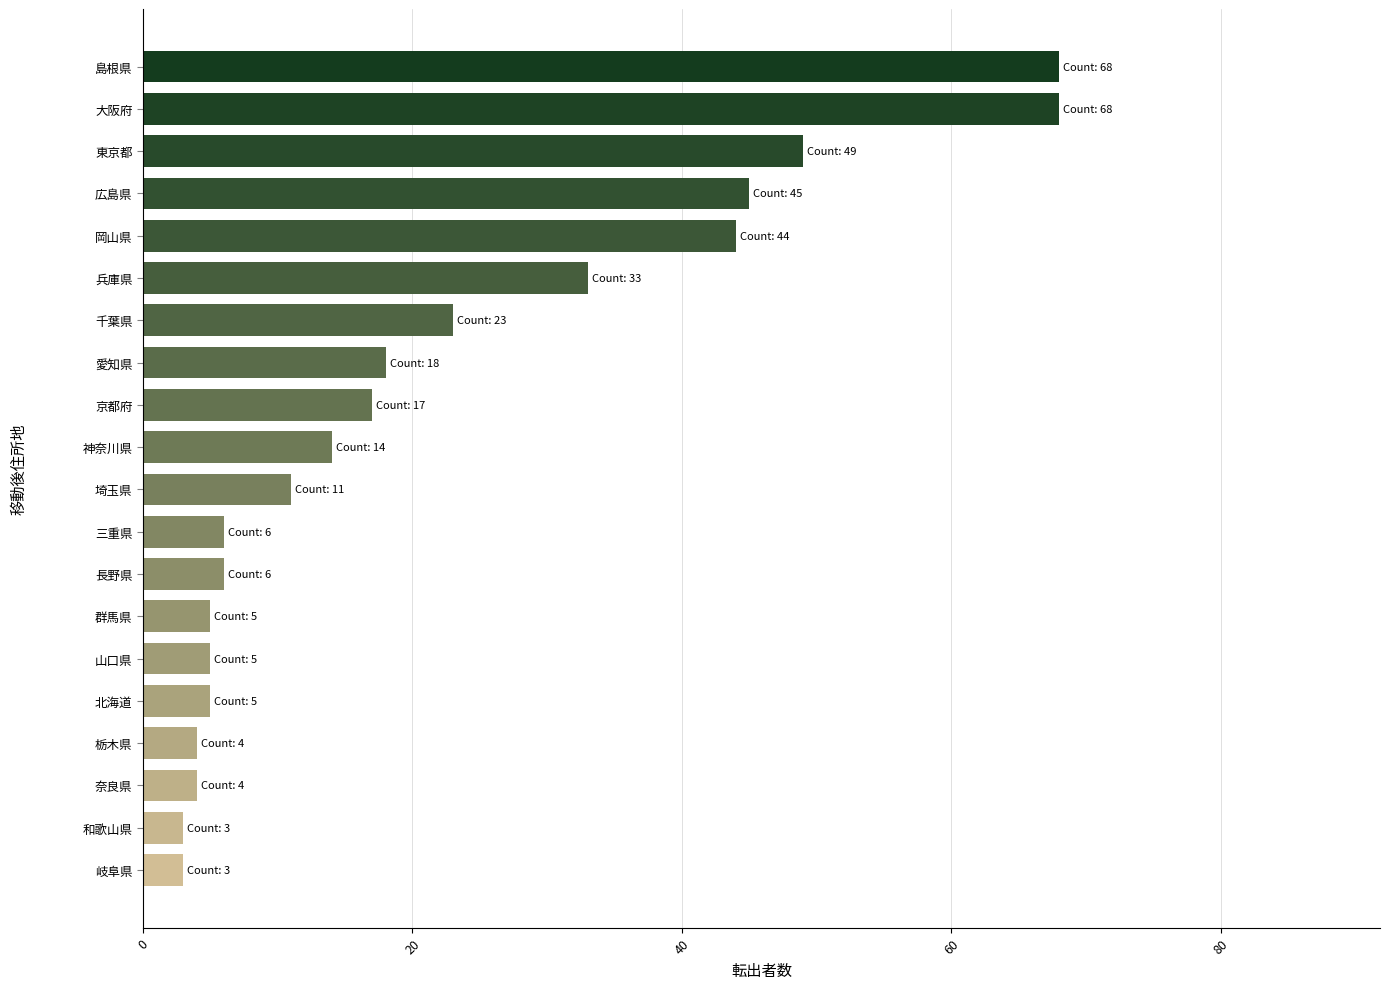

What is the difference between the second highest and second lowest values?

65